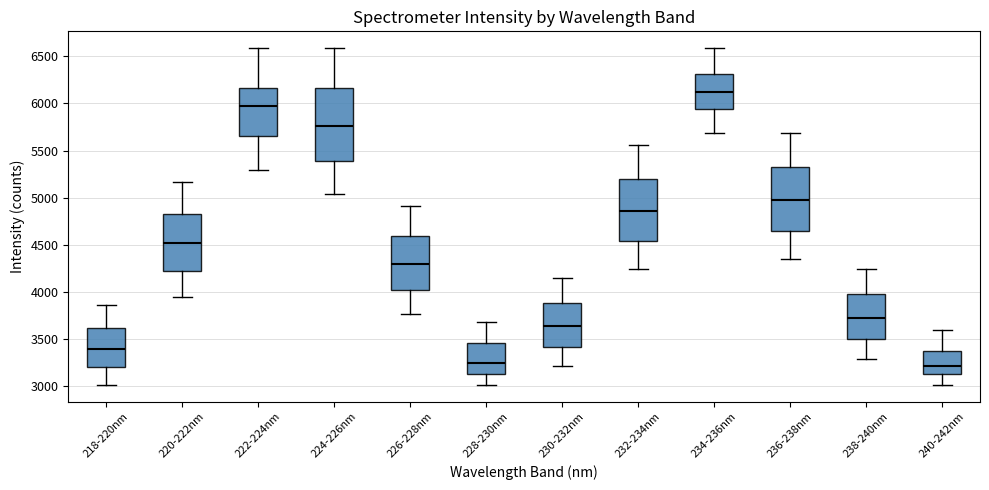

Reading left to right, transcribe this box plot: for each box, give where its median line is, the range the box spans, and where its two whiskers end, as read against the y-axis. The values are not printed on the chart, so give them approximately, as read against the axis.

218-220nm: median 3400, box 3200 to 3600, whiskers 3000 to 3850
220-222nm: median 4500, box 4200 to 4850, whiskers 3950 to 5150
222-224nm: median 6000, box 5650 to 6150, whiskers 5300 to 6600
224-226nm: median 5750, box 5400 to 6150, whiskers 5050 to 6600
226-228nm: median 4300, box 4050 to 4600, whiskers 3750 to 4900
228-230nm: median 3250, box 3150 to 3450, whiskers 3000 to 3700
230-232nm: median 3650, box 3400 to 3900, whiskers 3200 to 4150
232-234nm: median 4850, box 4550 to 5200, whiskers 4250 to 5550
234-236nm: median 6100, box 5950 to 6300, whiskers 5700 to 6600
236-238nm: median 5000, box 4650 to 5350, whiskers 4350 to 5700
238-240nm: median 3750, box 3500 to 4000, whiskers 3300 to 4250
240-242nm: median 3200, box 3150 to 3400, whiskers 3000 to 3600